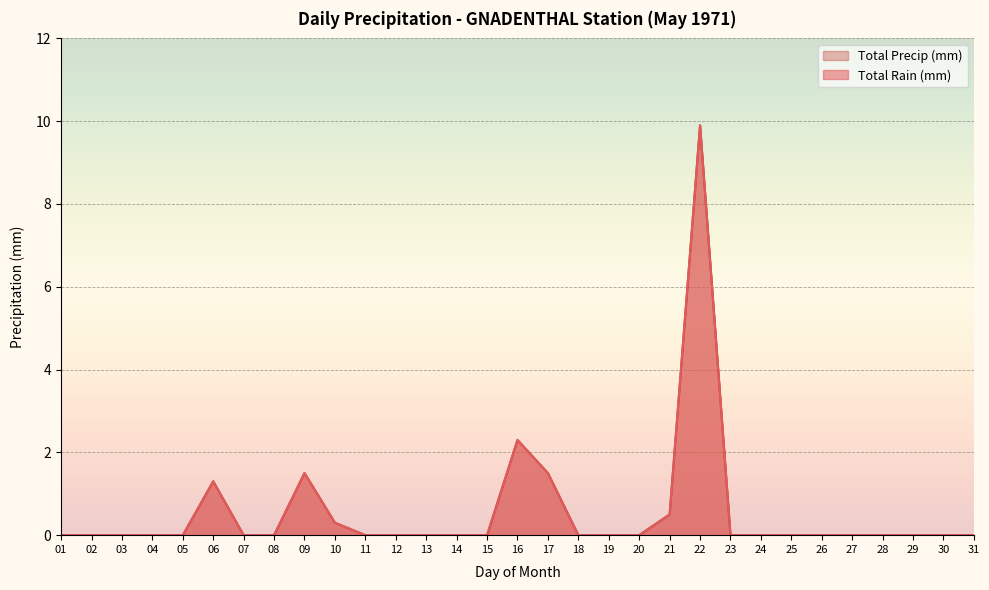

Rank the categories by Total Precip (mm) value from highest to lowest.

22, 16, 09, 17, 06, 21, 10, 01, 02, 03, 04, 05, 07, 08, 11, 12, 13, 14, 15, 18, 19, 20, 23, 24, 25, 26, 27, 28, 29, 30, 31